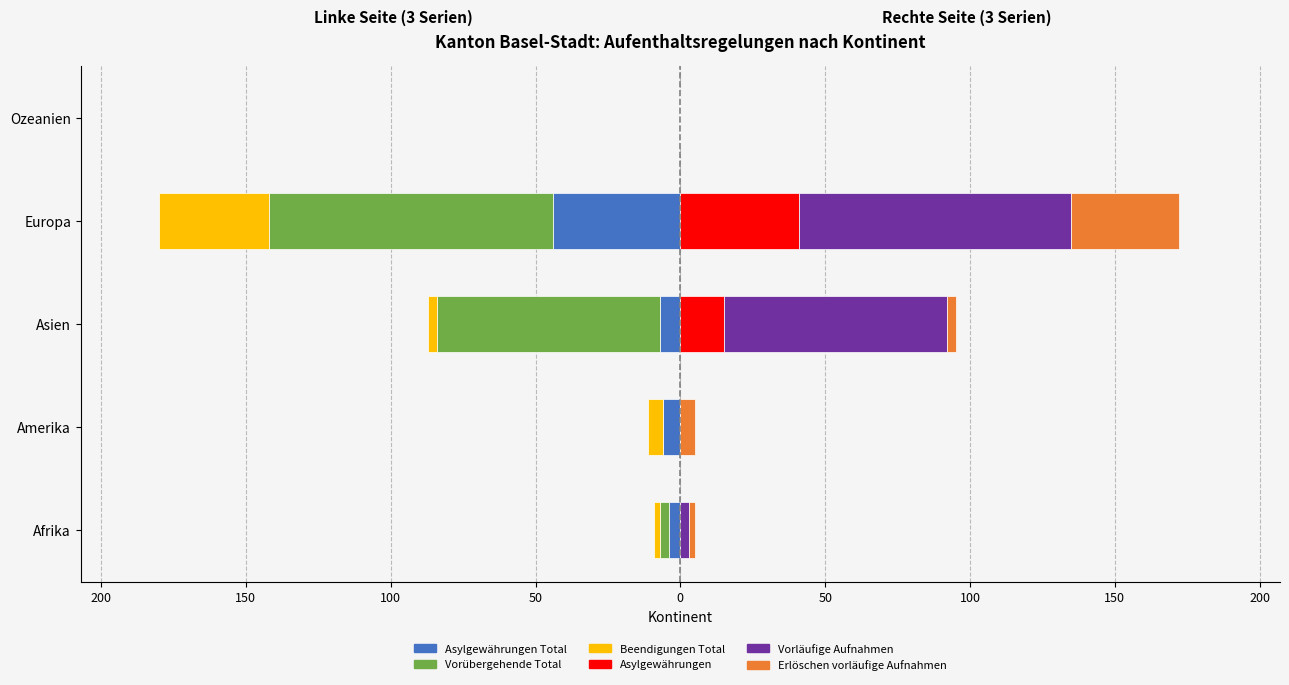

How many data points in col_10 (Asylgewährungen Total) are above -6?

2